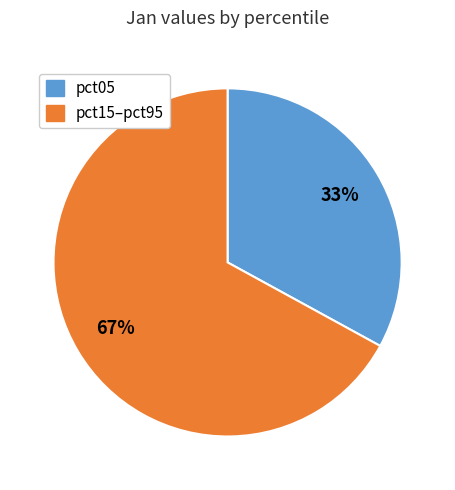

Is there any slice that represents more than half of the pie?

Yes